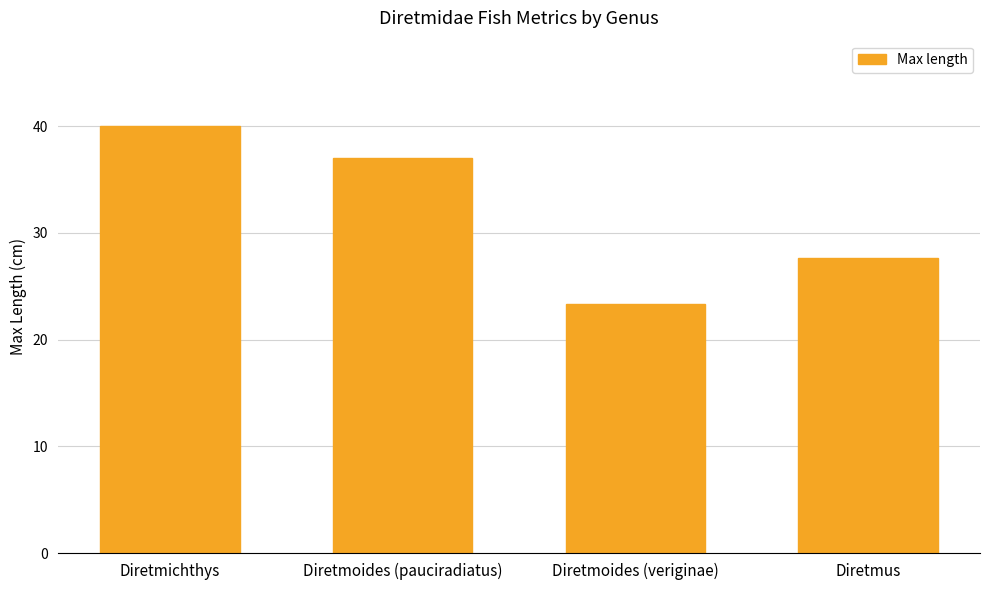

What is the difference between the maximum and second lowest values?

12.4